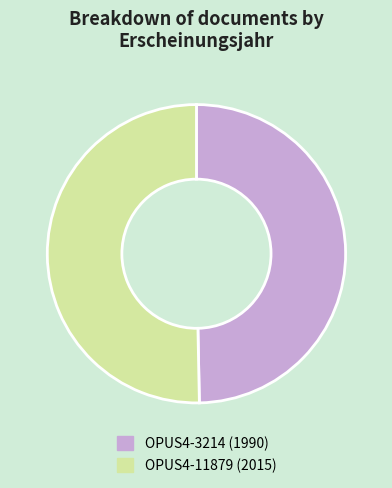

Is there a majority slice in this chart?

Yes